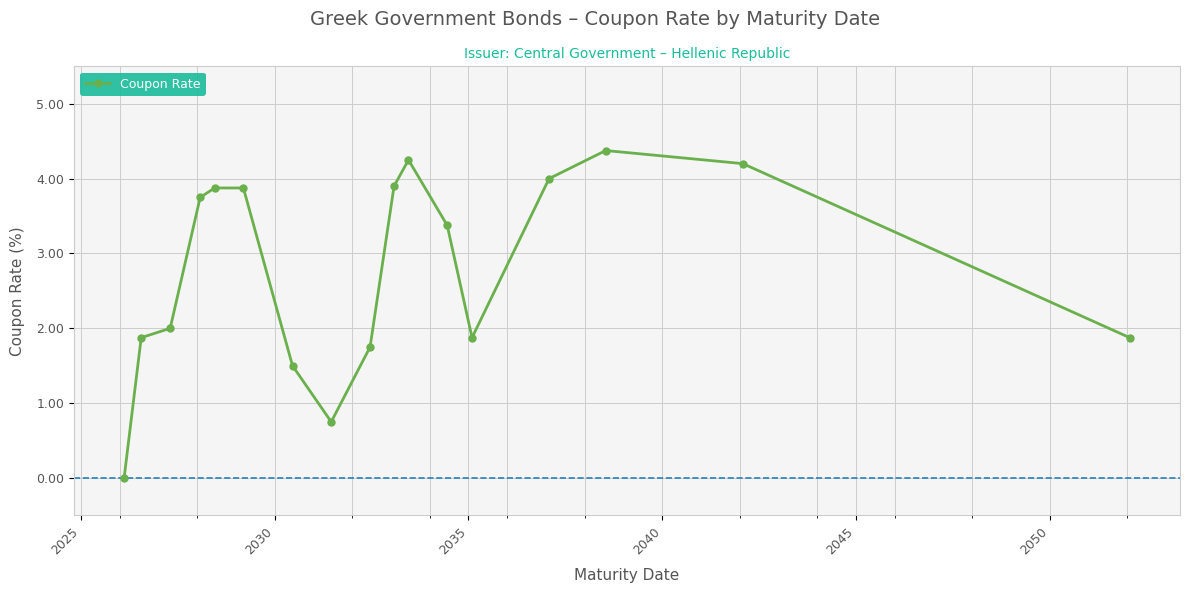

What is the difference between the maximum and second lowest values?

3.6